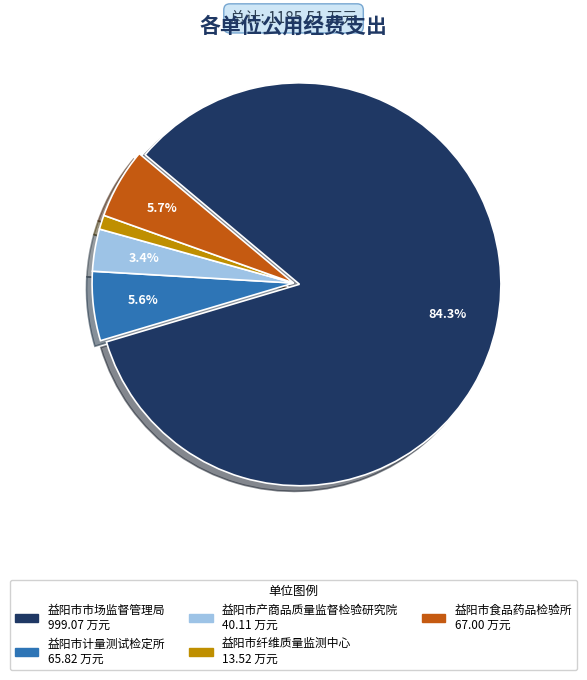

How many slices are in this pie chart?

5